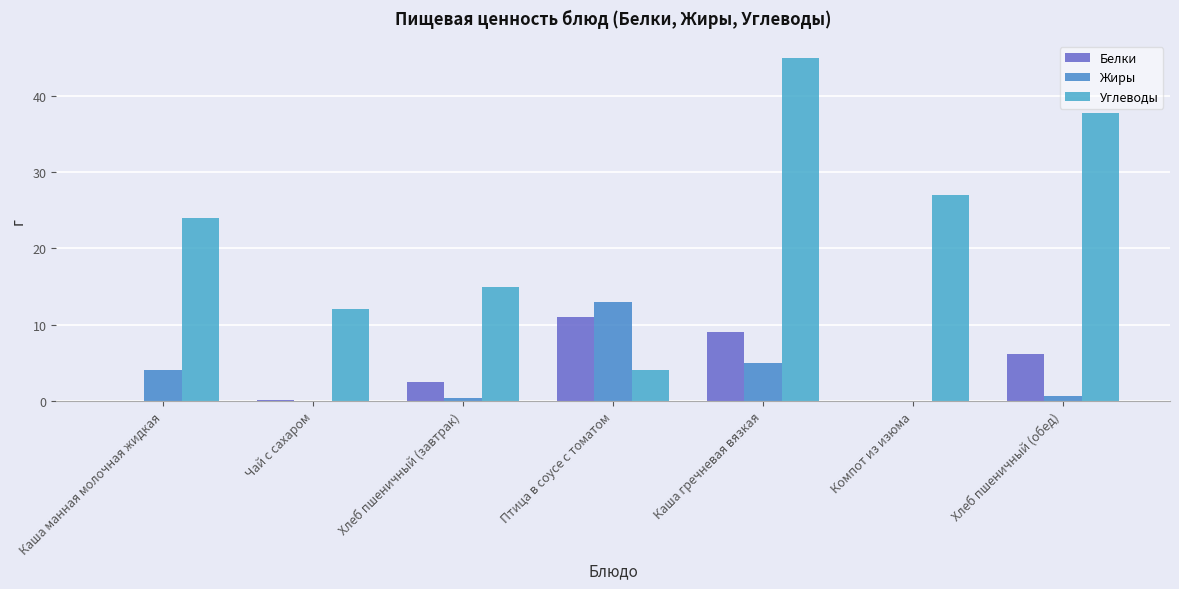

Rank the series at Компот из изюма from lowest to highest value.

Белки, Жиры, Углеводы